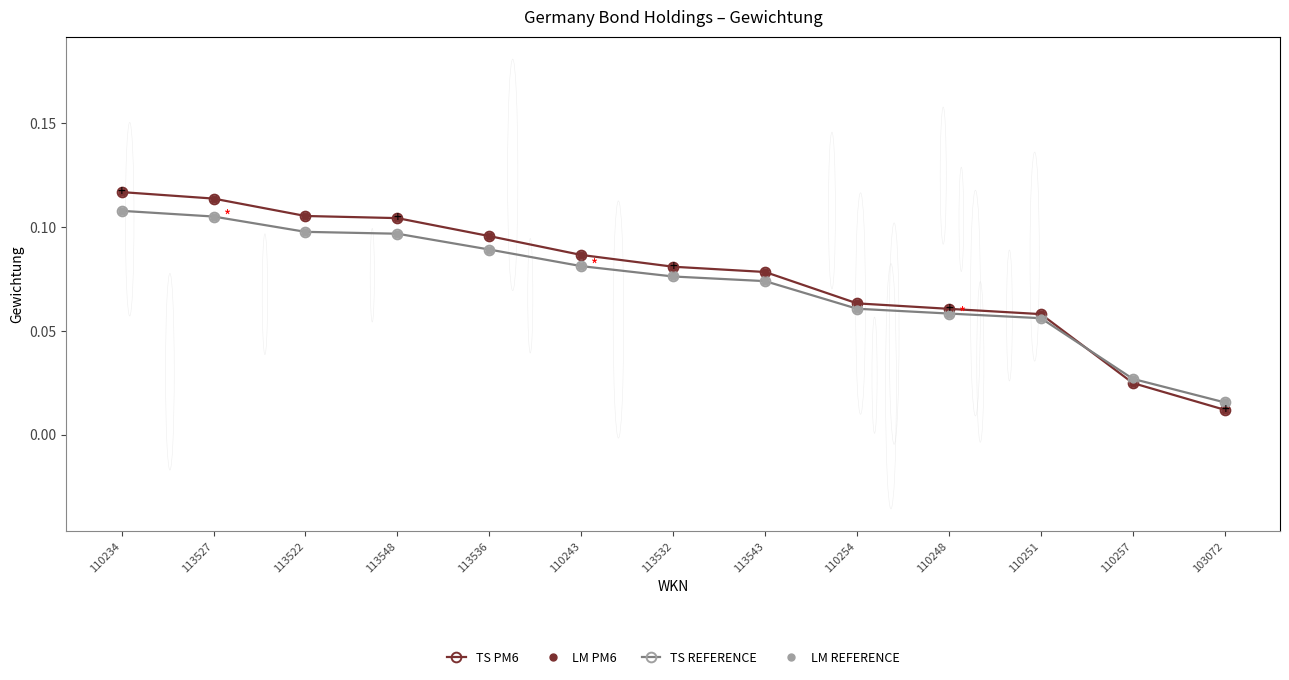

What is the label of the 13th point from the right?

110234